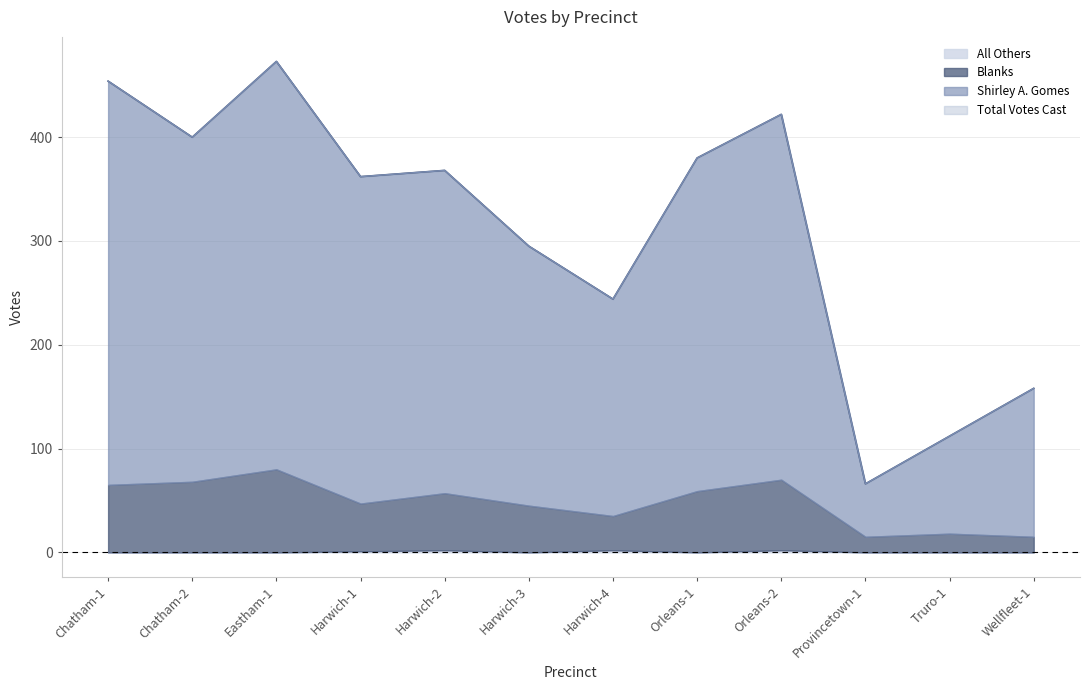

Where is the first local maximum for Total Votes Cast?

Eastham-1